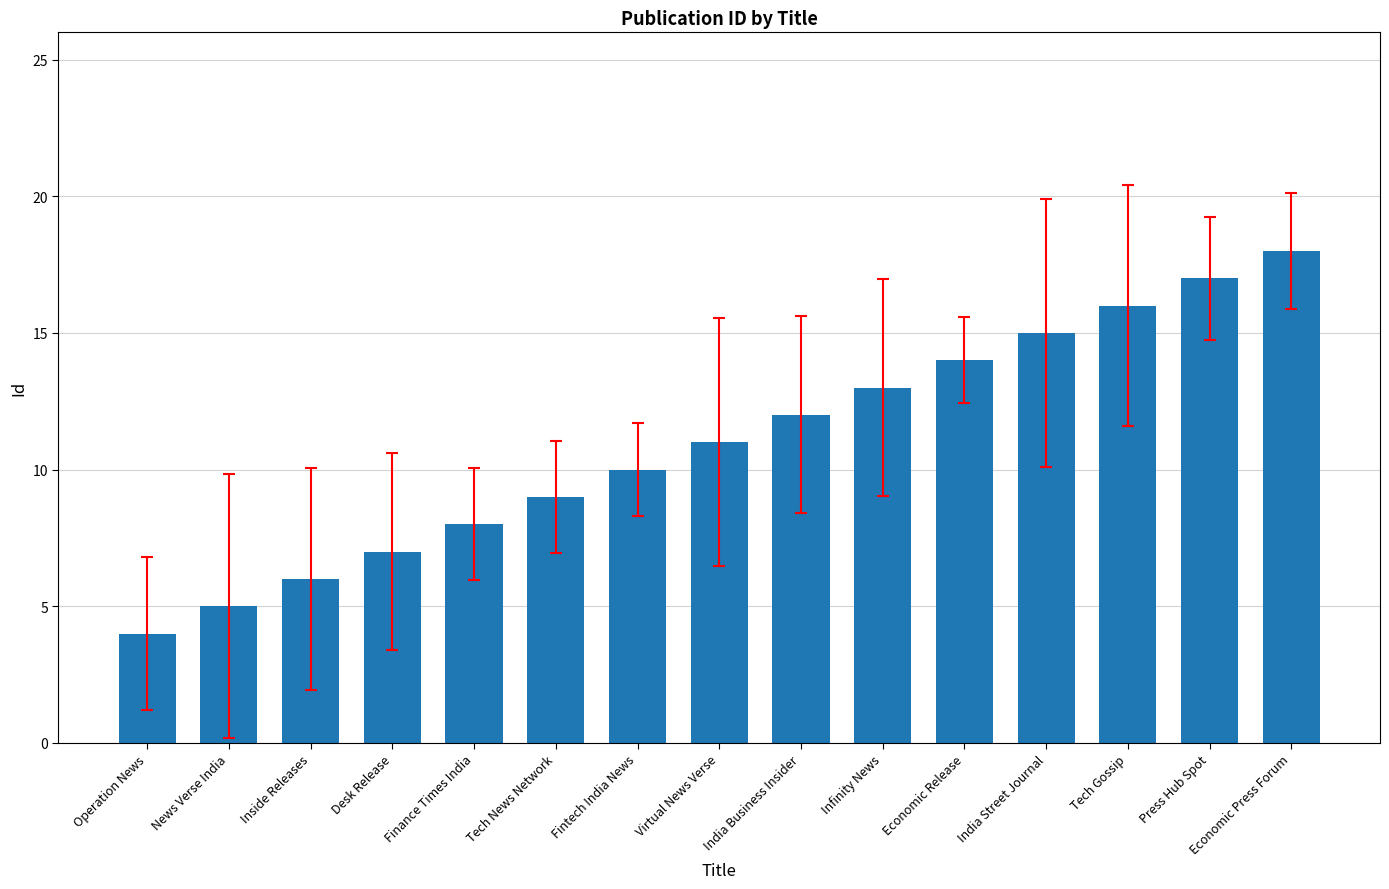

Which has a higher value, Fintech India News or India Street Journal?

India Street Journal